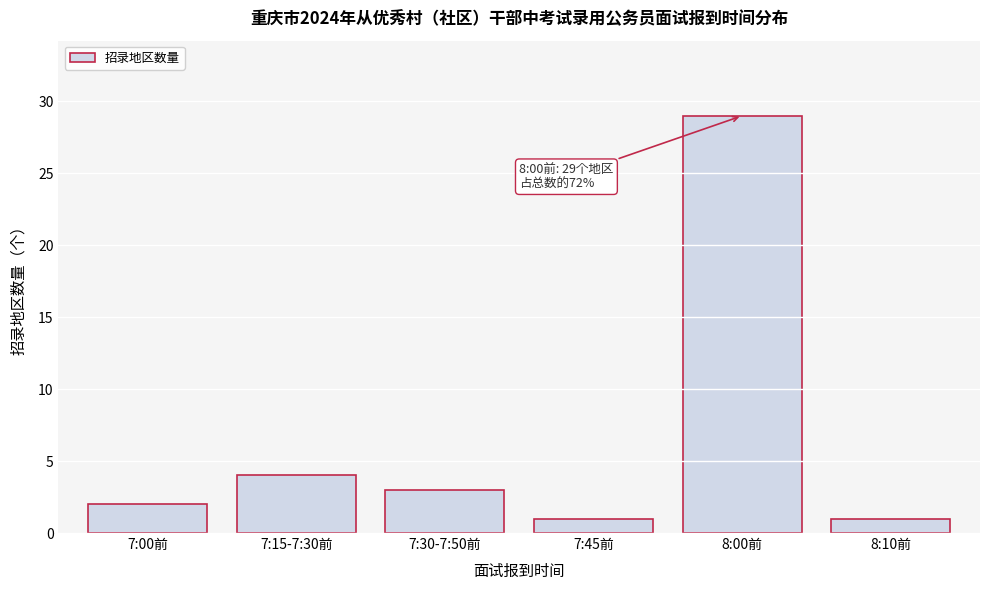

Reading left to right, transcribe all the data shown in this chart.

2	4	3	1	29	1